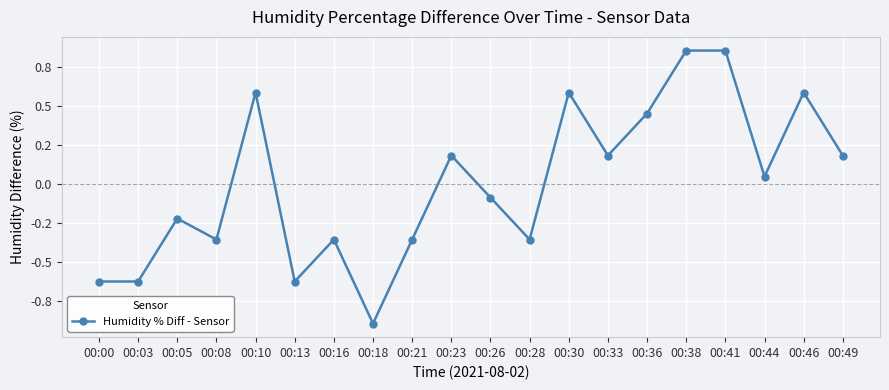

List the labels in order of value, largest first.

00:38, 00:41, 00:10, 00:30, 00:46, 00:36, 00:23, 00:33, 00:49, 00:44, 00:26, 00:05, 00:08, 00:16, 00:21, 00:28, 00:00, 00:03, 00:13, 00:18